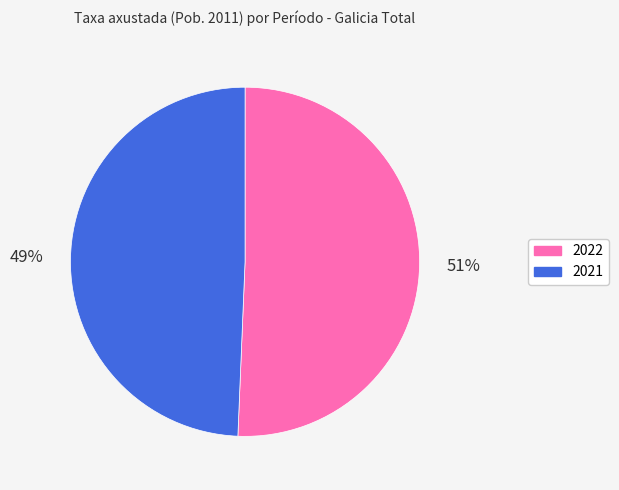

How many slices are in this pie chart?

2